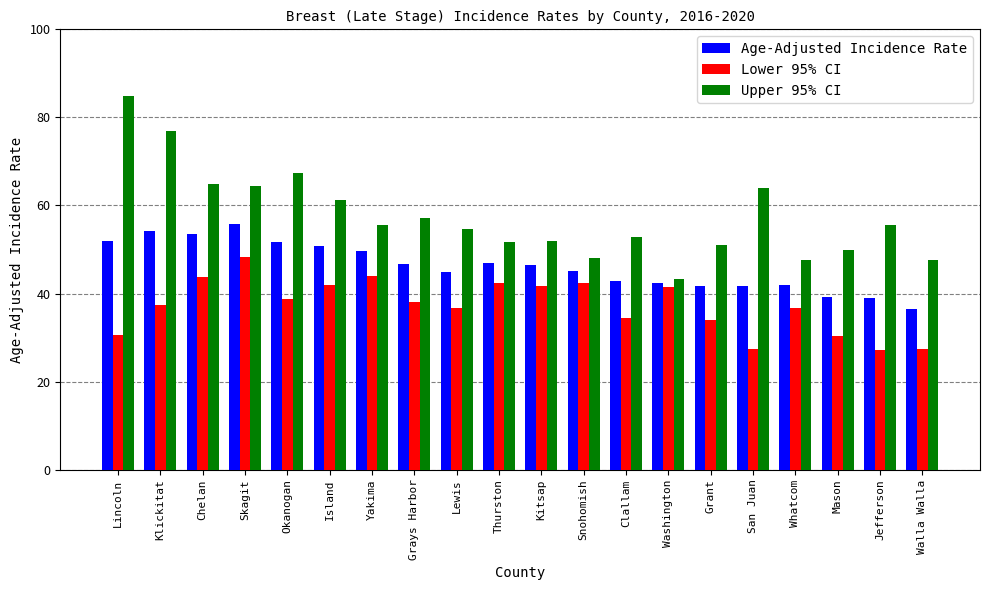

What is the label of the 4th bar from the left?

Skagit